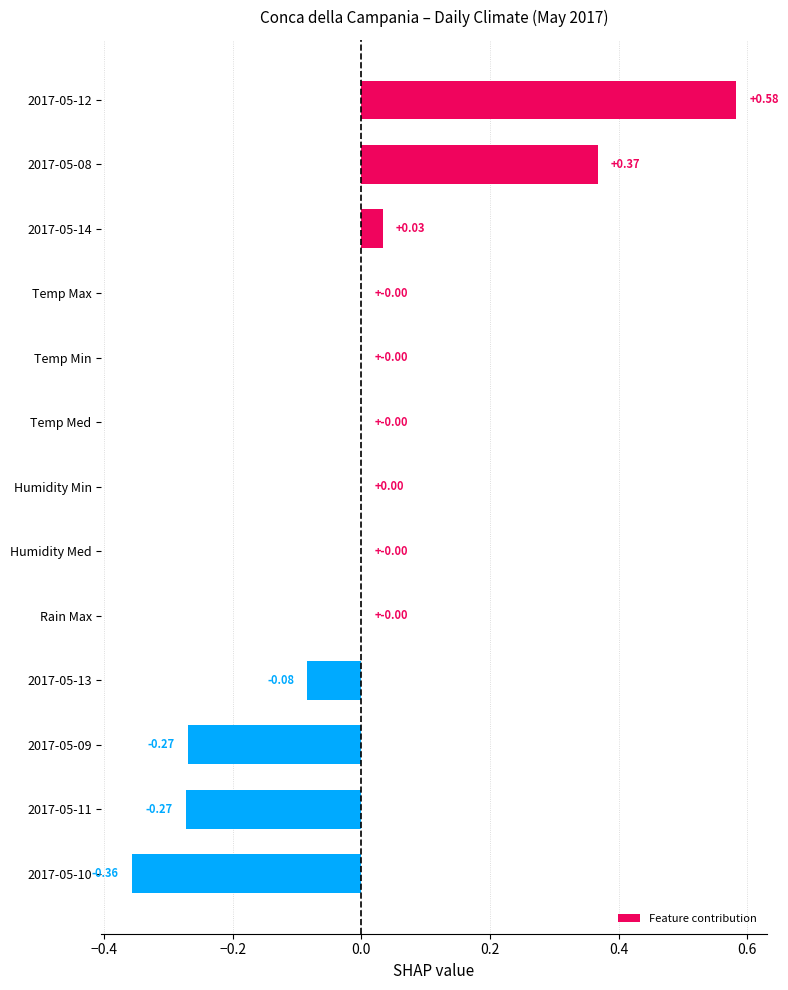

How many data points does each series have?

13